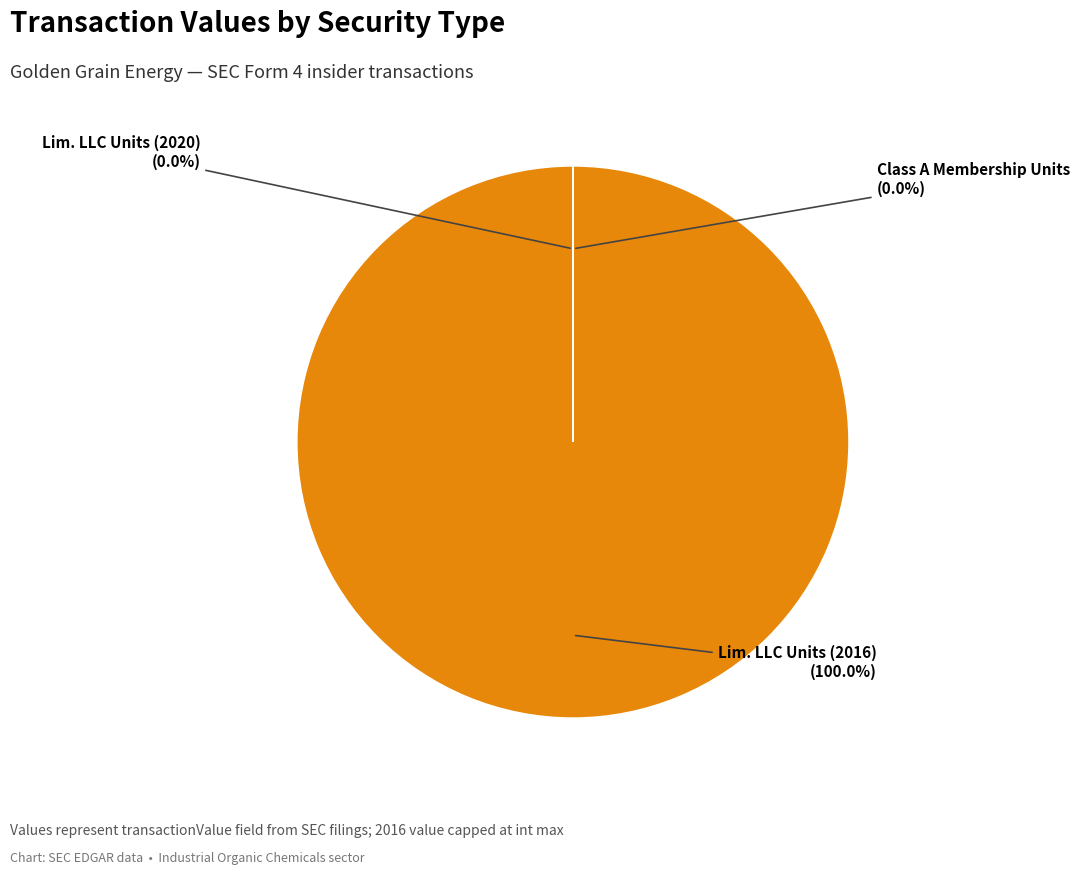

Is there any slice that represents more than half of the pie?

Yes